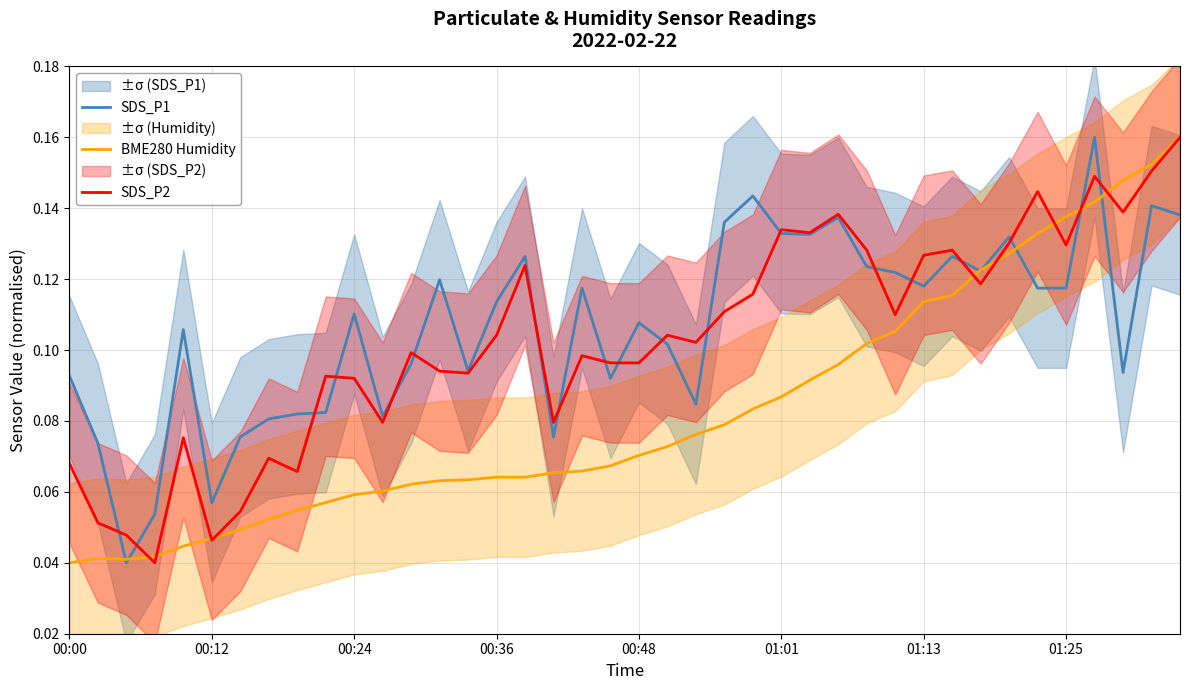

How many intersections are there between SDS_P1 and SDS_P2?

19